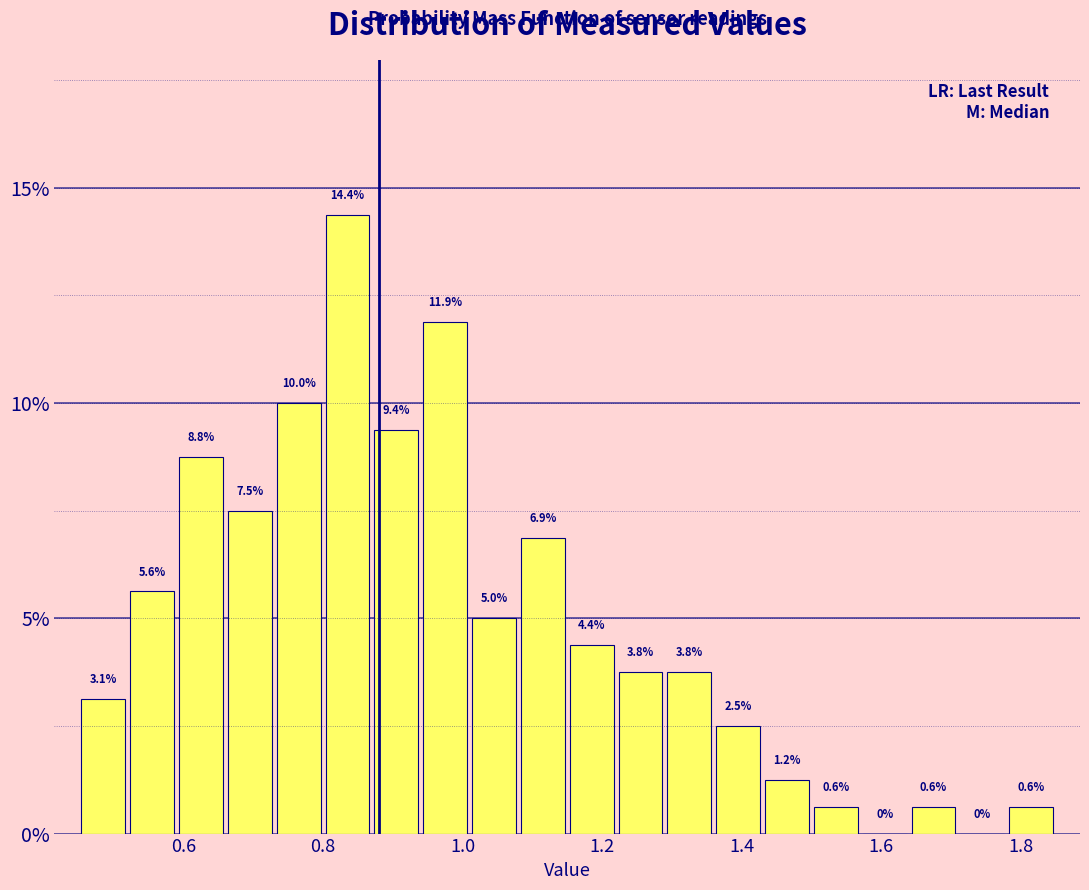

Around what value on the x-axis is the tallest bar? Give the approximate position of its centre, as read against the axis.

0.84